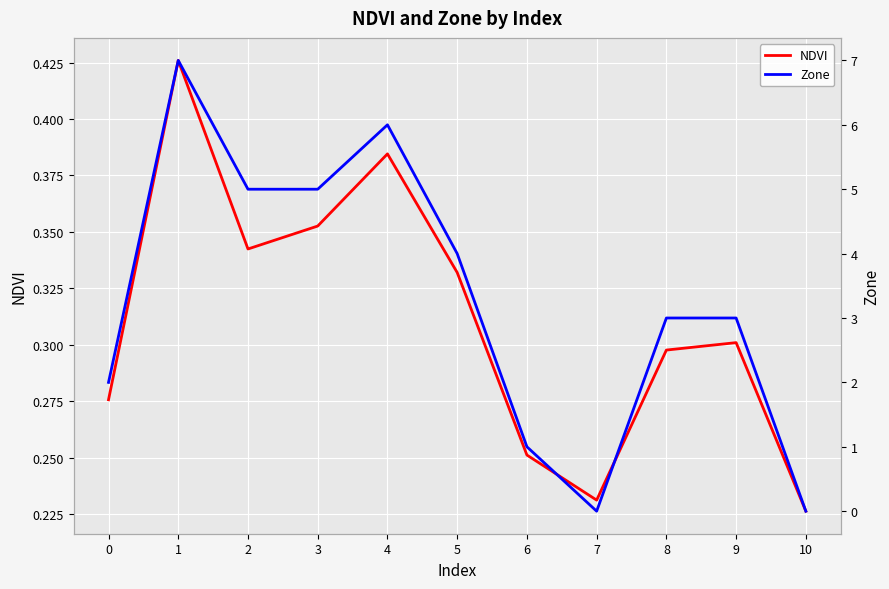

How many intersections are there between NDVI and Zone?

3